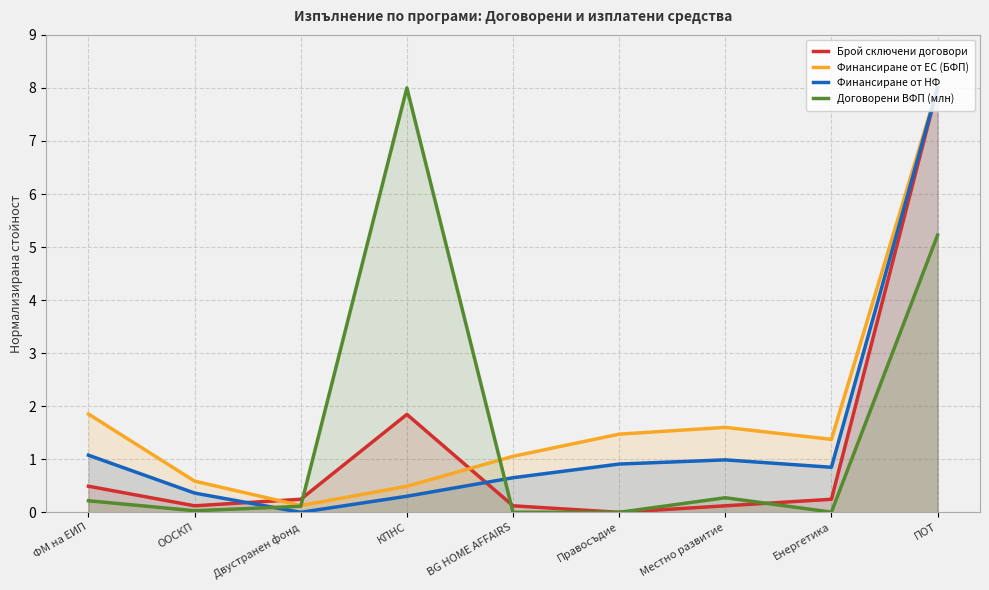

Which category has the lowest value across all series?

Правосъдие